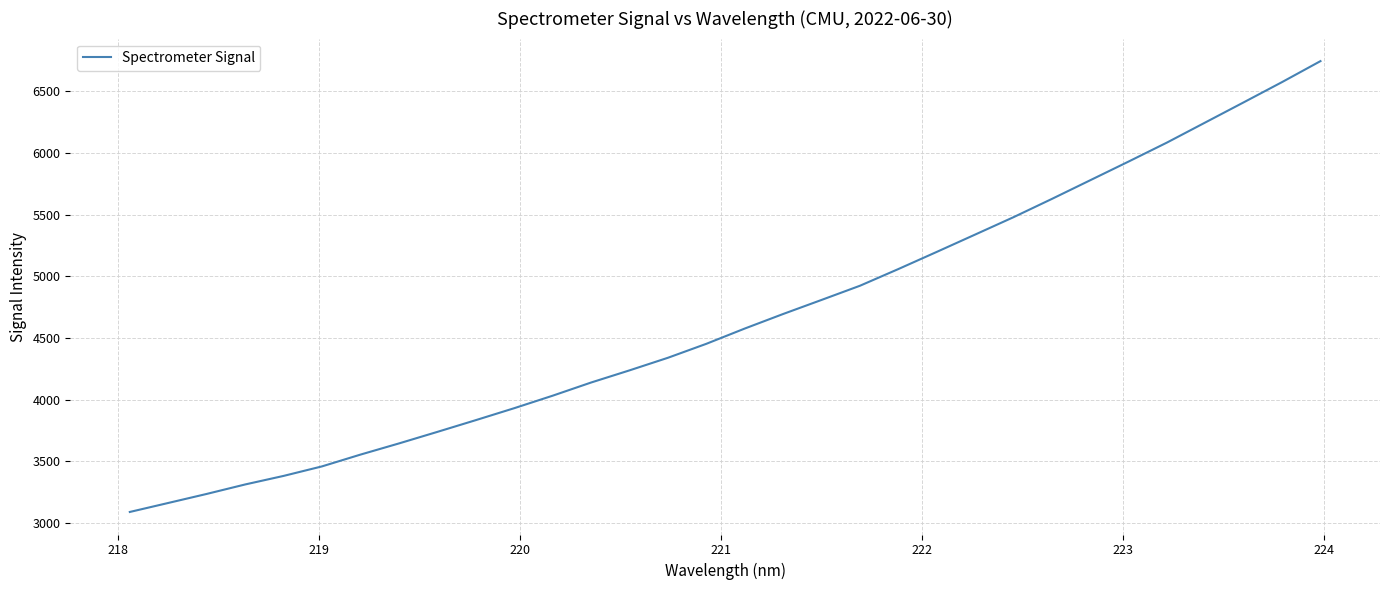

What is the difference between the maximum and minimum values?

3658.8